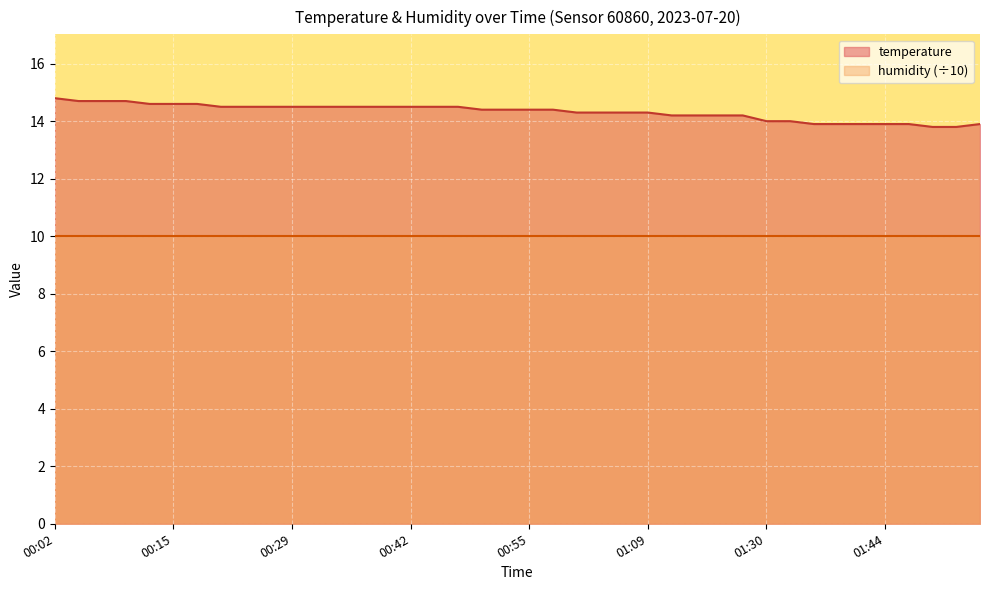

What is the difference between the second highest and minimum values?

0.9